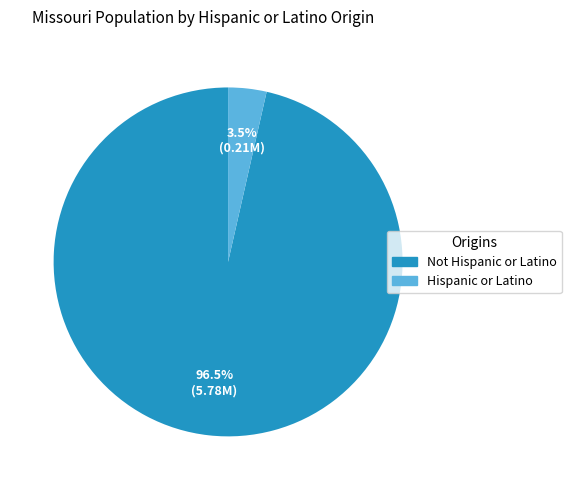

What is the total percentage of Not Hispanic or Latino and Hispanic or Latino?

100.0%